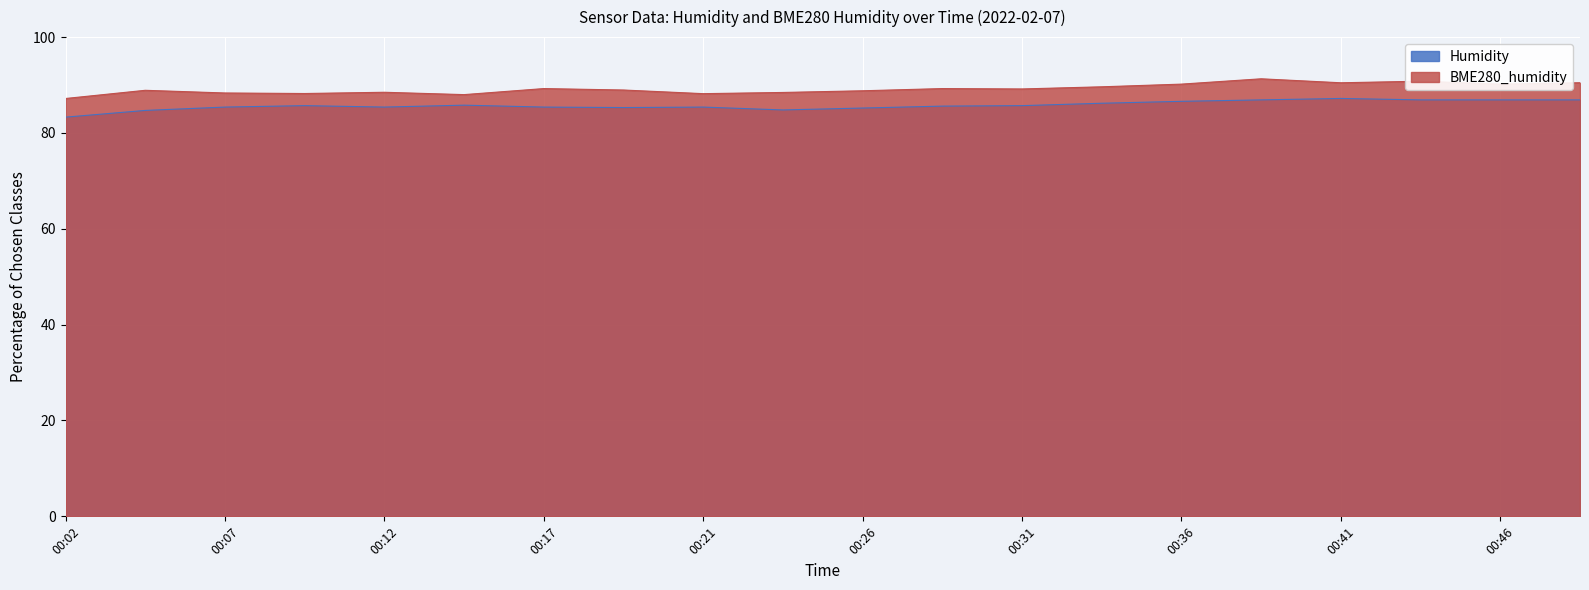

True or false: BME280_humidity has a value of 87.2 at 00:02.

True